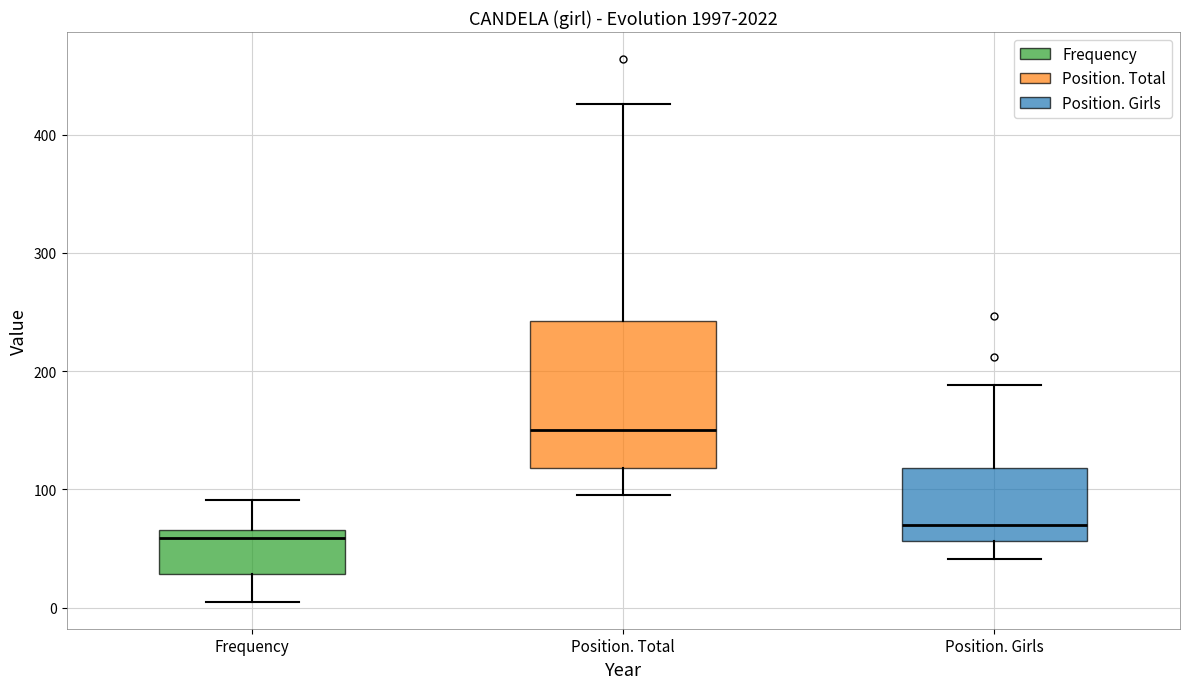

Which box is the tallest, from its lower edge to its upper edge?

Position. Total